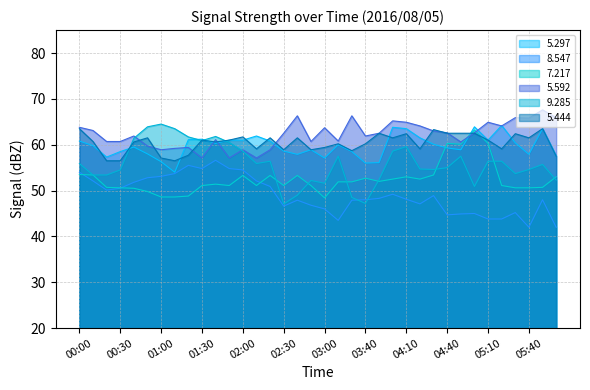

True or false: 8.547 and 7.217 intersect in this chart.

True